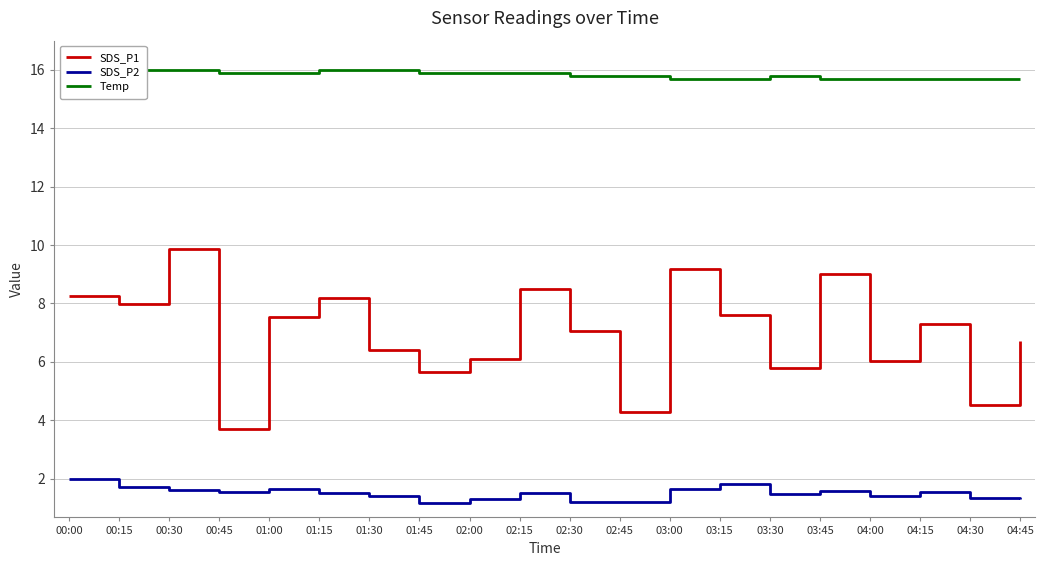

True or false: SDS_P2 and Temp intersect in this chart.

False